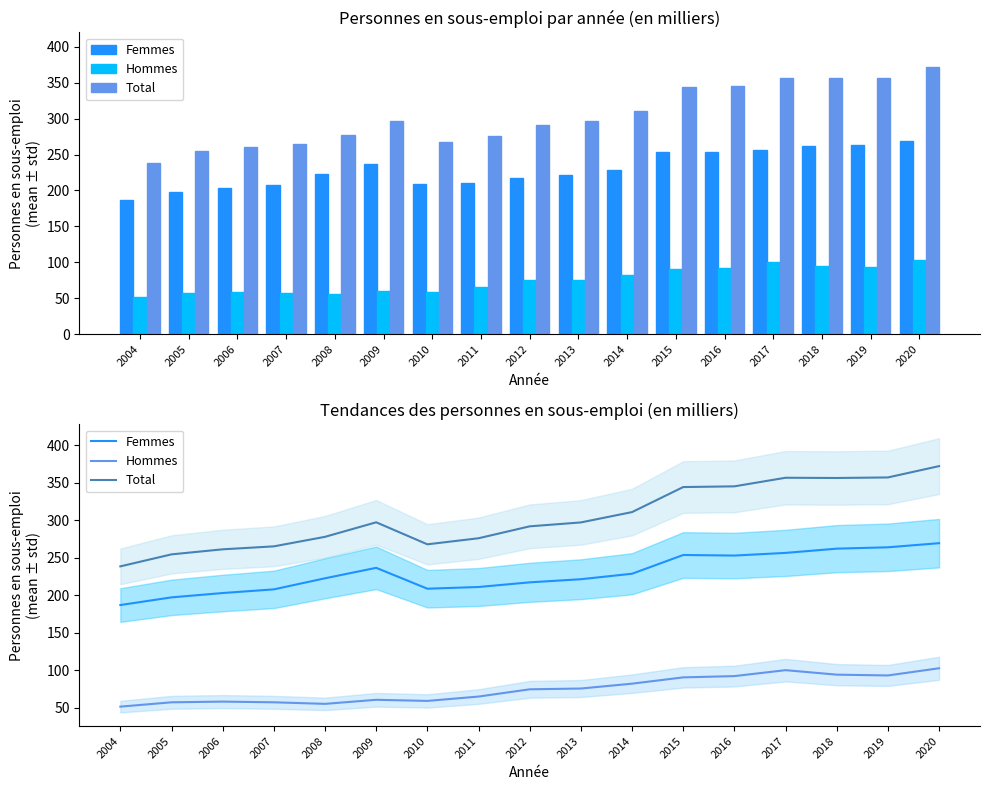

At which label does Hommes reach its minimum?

2004